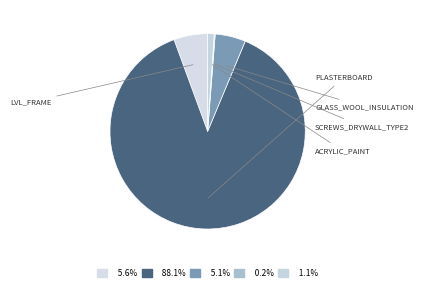

How many slices are in this pie chart?

5